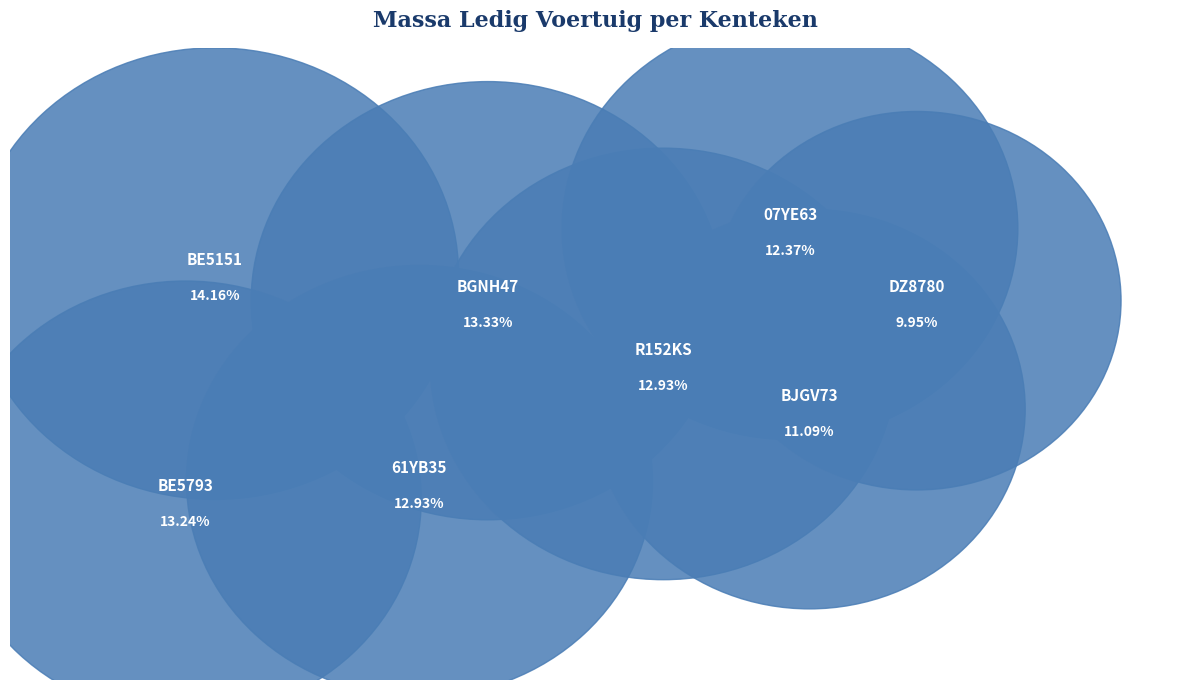

Is it true that R152KS is 24% of the pie?

False